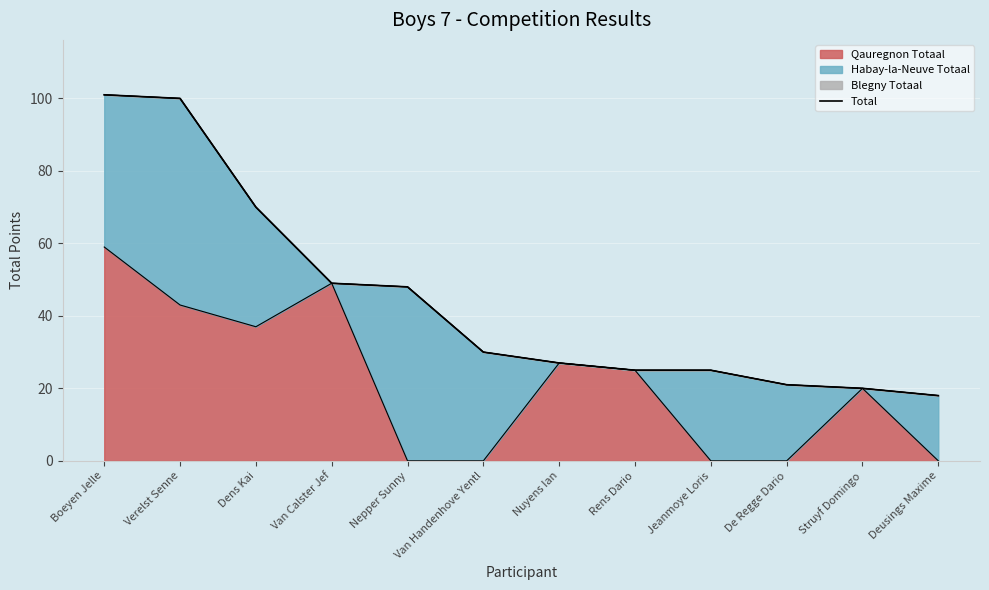

Reading right to left, extract all data points from this chart.

18	20	21	25	25	27	30	48	49	70	100	101